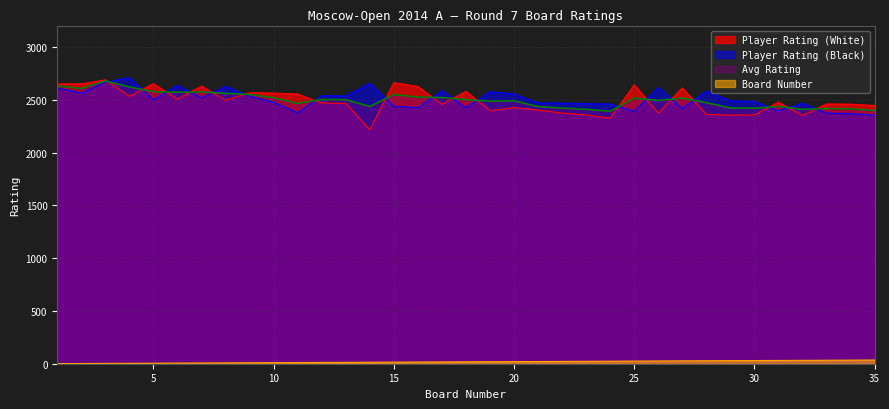

At which label does Player Rating (White) first exceed 2469?

1